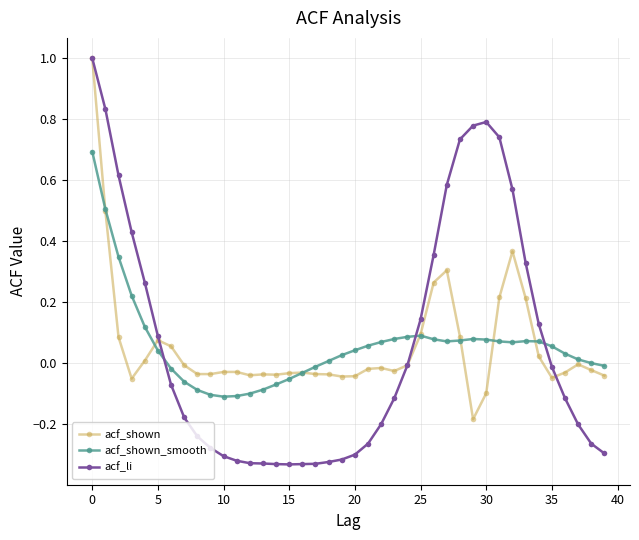

How many categories are shown in the chart?

40